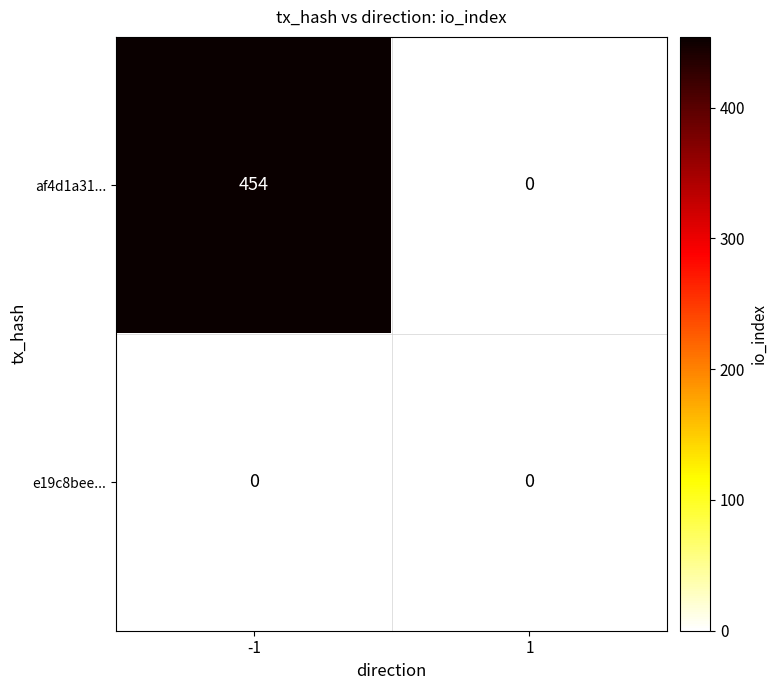

Which series has the largest total across all categories?

af4d1a31...